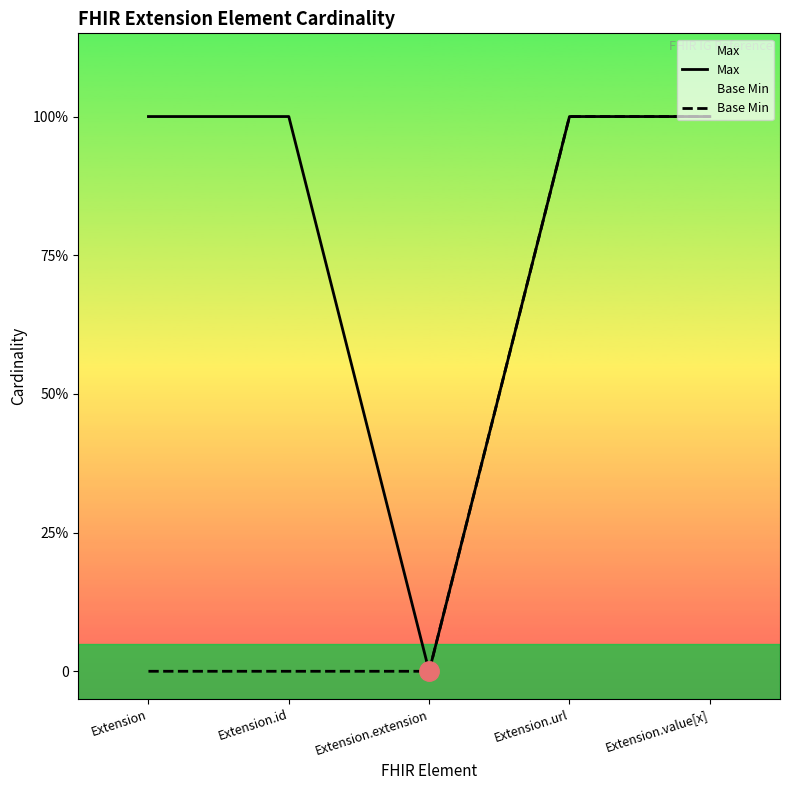

True or false: Max has more than 0 points higher than both neighbors.

False